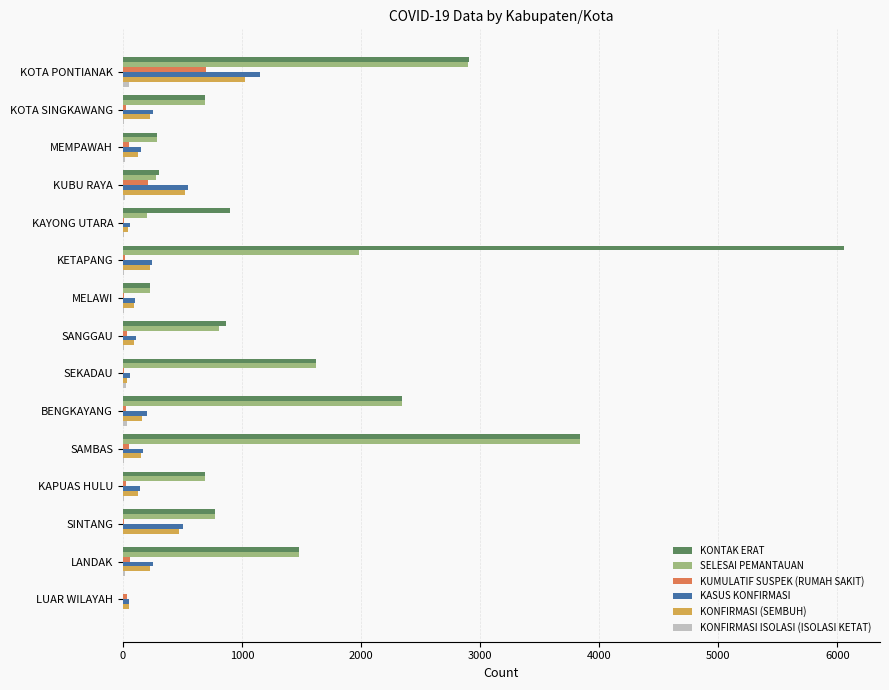

True or false: KONTAK ERAT has a value of 284 at MEMPAWAH.

True